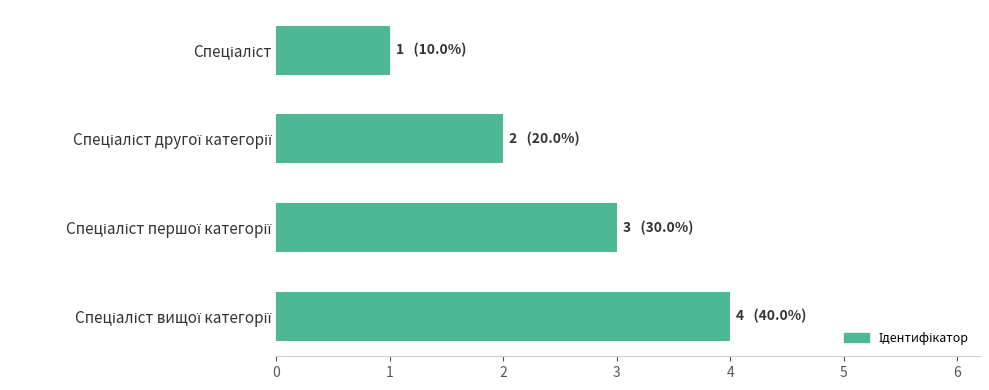

What is the greatest value displayed?

4